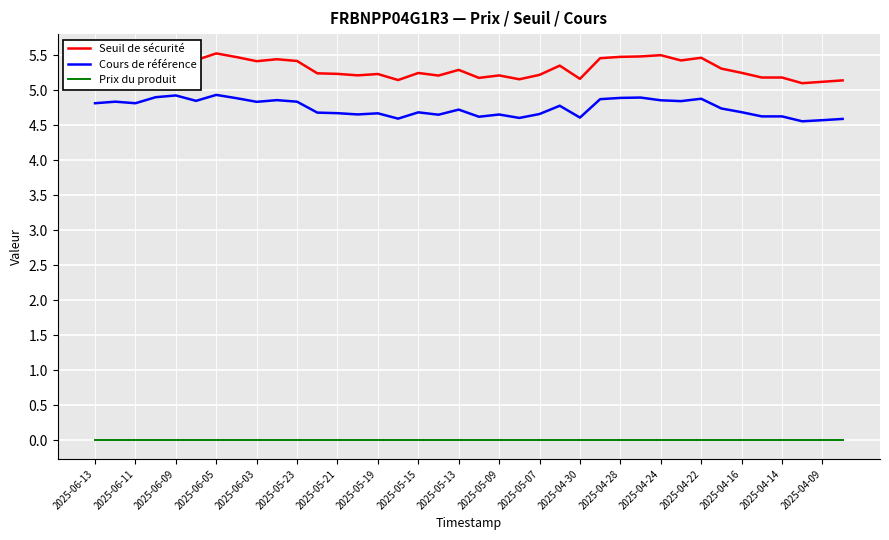

Which series has the largest range (max minus min)?

Seuil de sécurité